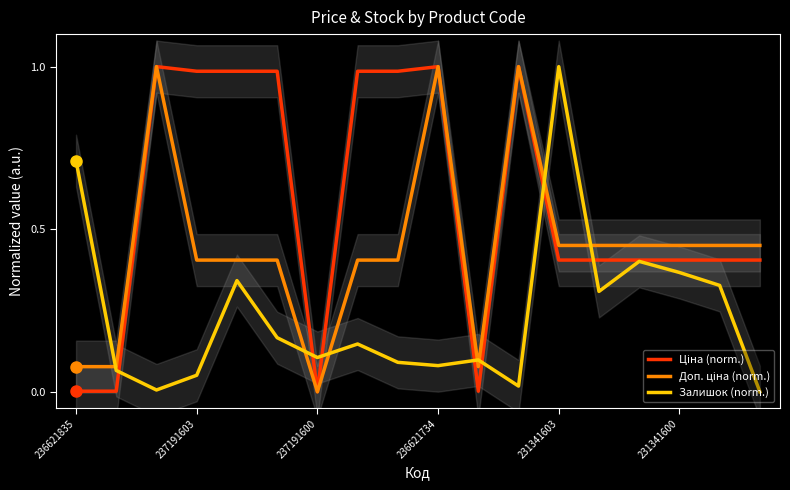

Which category has the highest value in the Залишок (norm.) series?

231341603